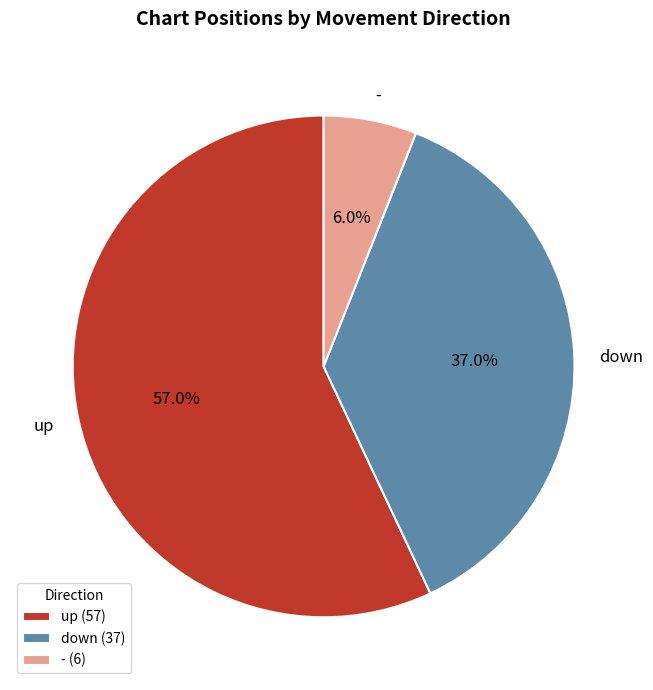

To the nearest percent, what portion does - represent?

6%